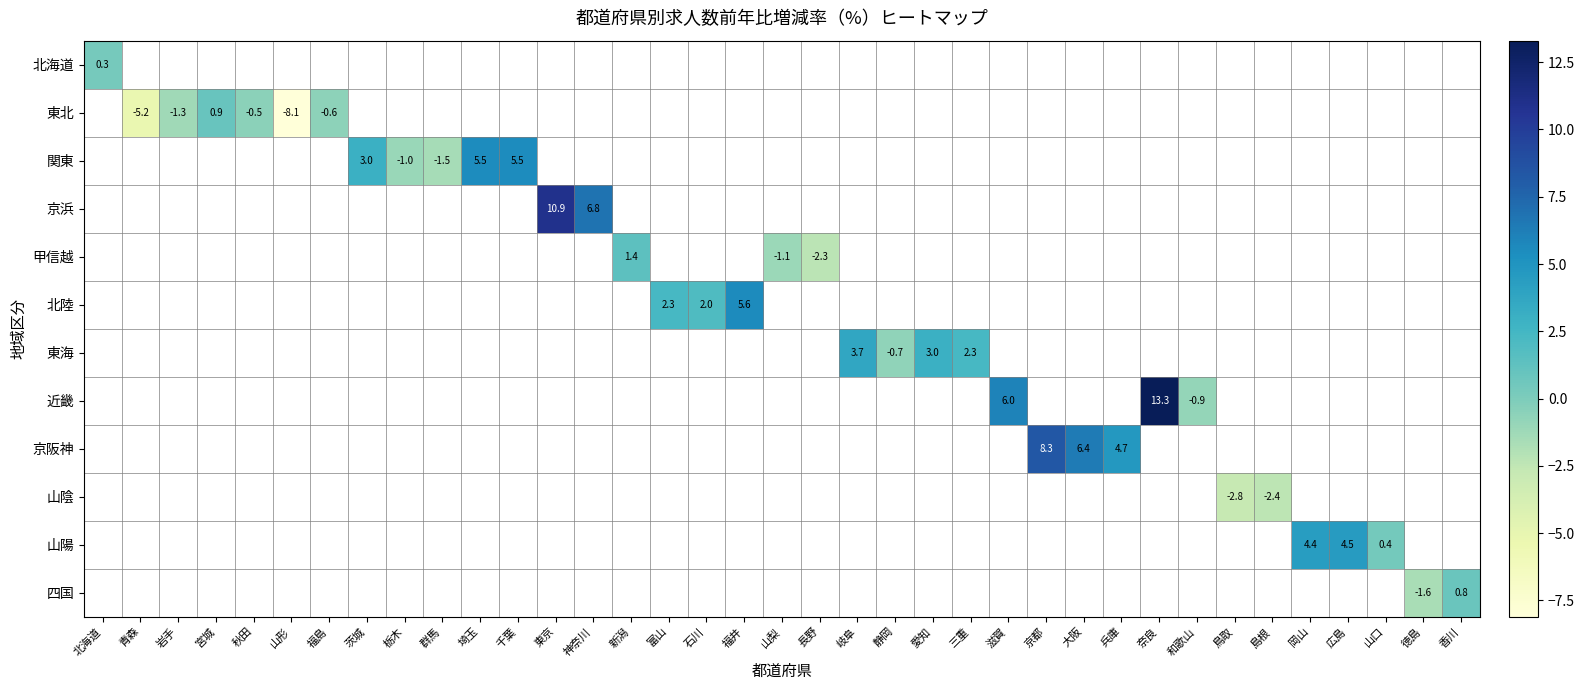

Count the number of categories in the chart.

37